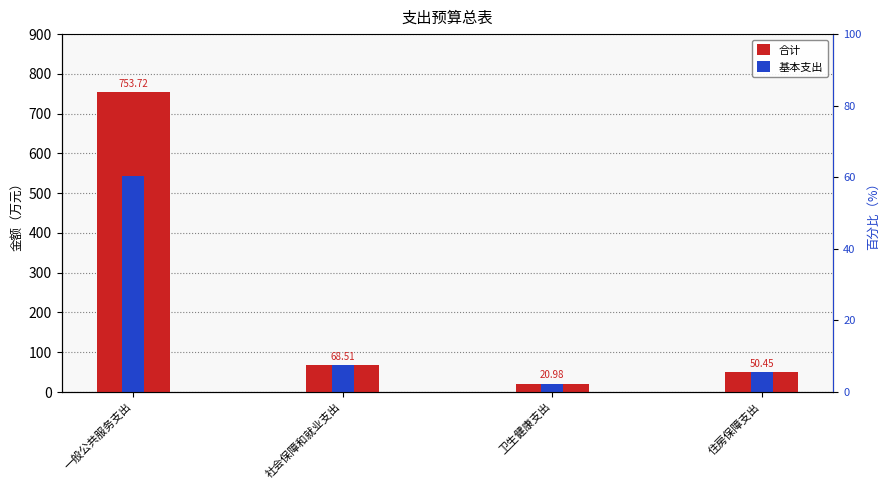

At which category is the sum across all series the highest?

一般公共服务支出